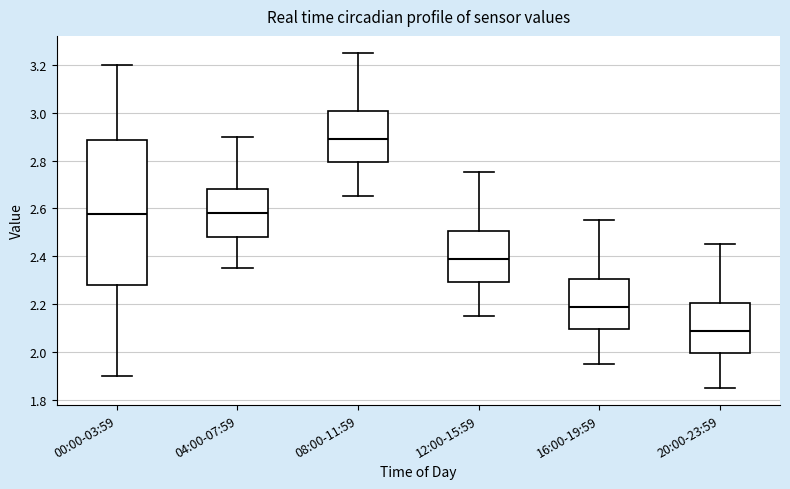

Which box is the tallest, from its lower edge to its upper edge?

00:00-03:59